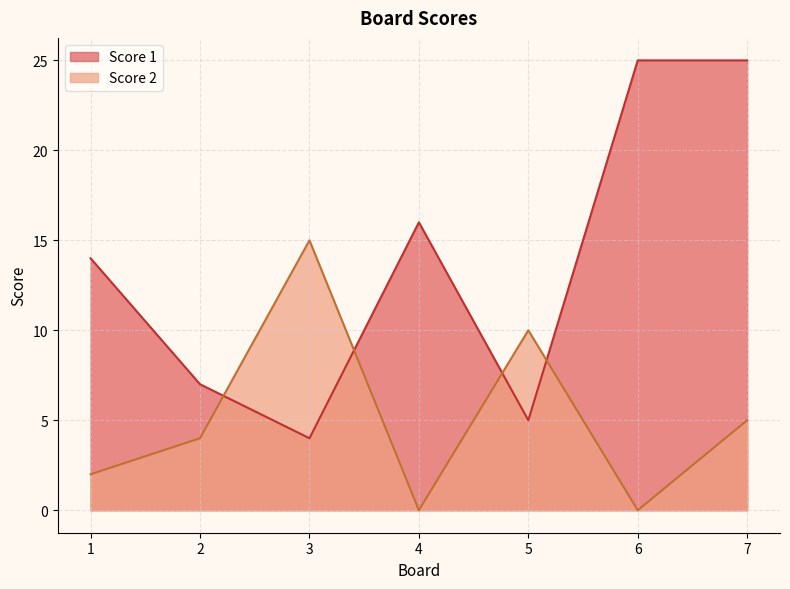

What is the sum of all Score 1 values?

96